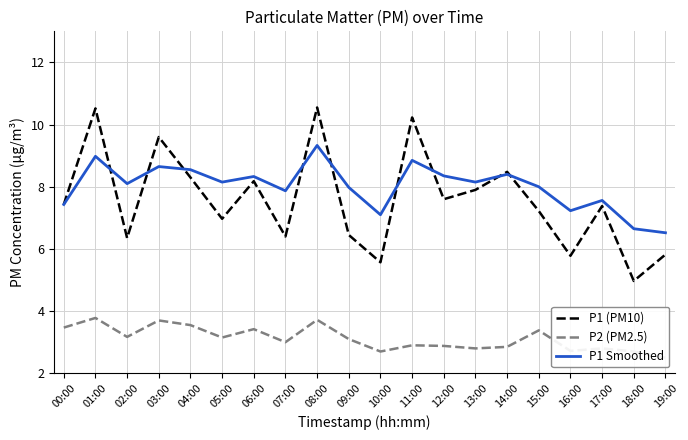

Count the number of categories in the chart.

20